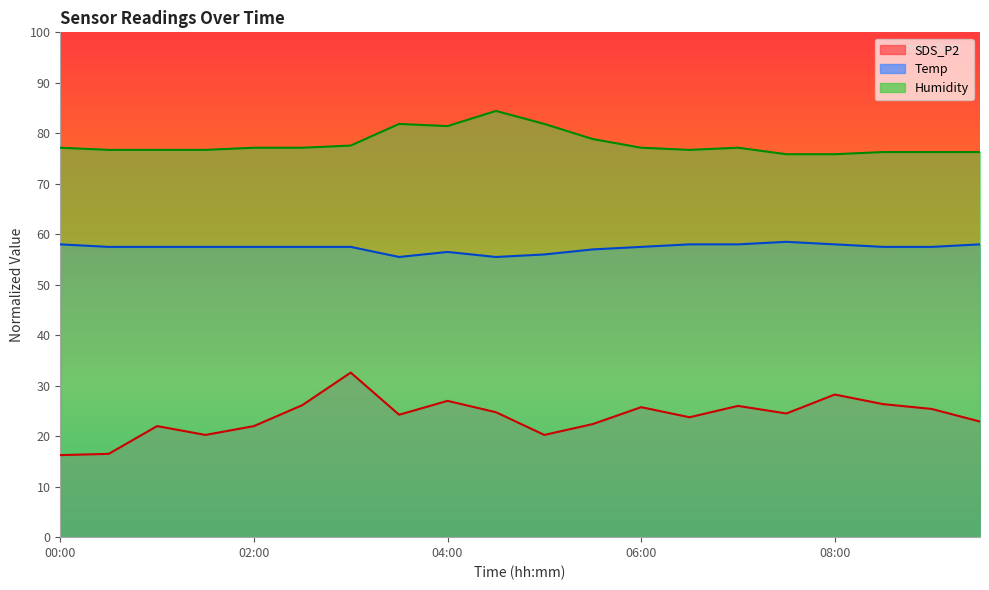

What is the value of the Humidity point at the 4th from the left?

76.7